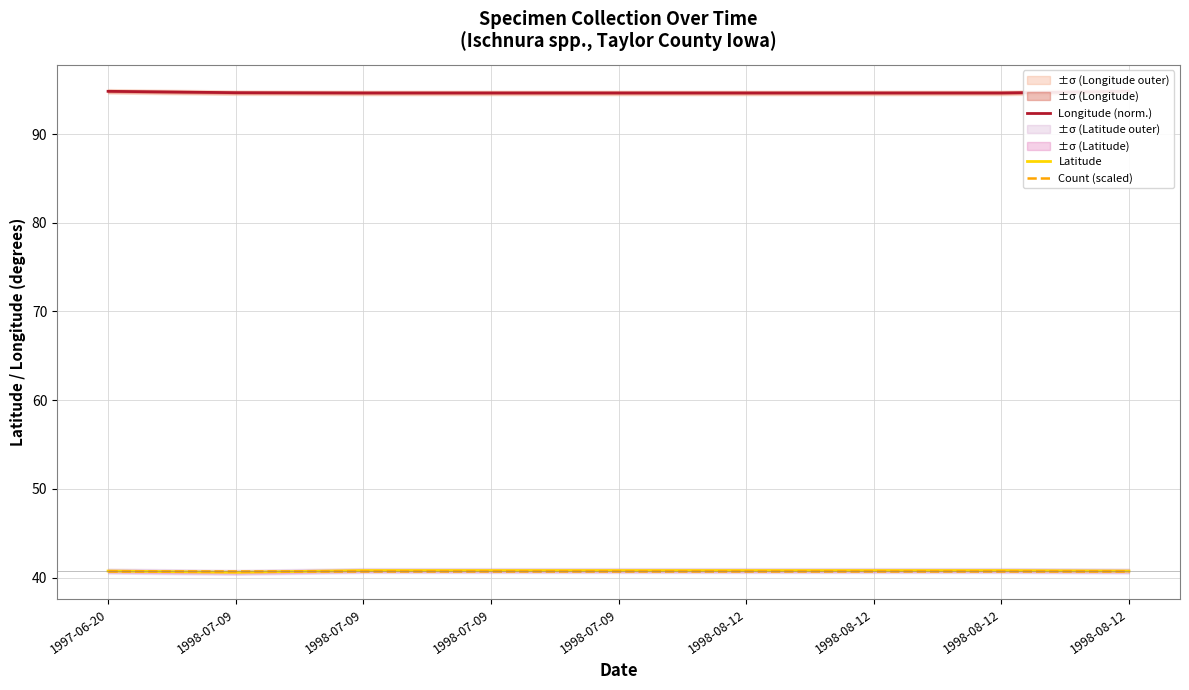

What is the minimum value for Count (scaled)?

40.8